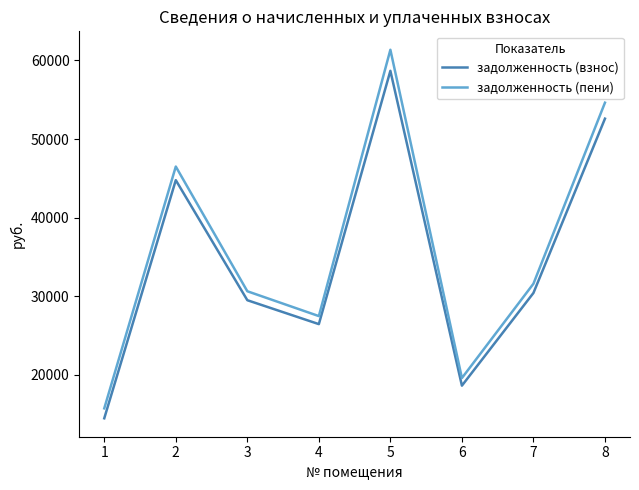

At which category does задолженность (взнос) reach its first local valley?

4